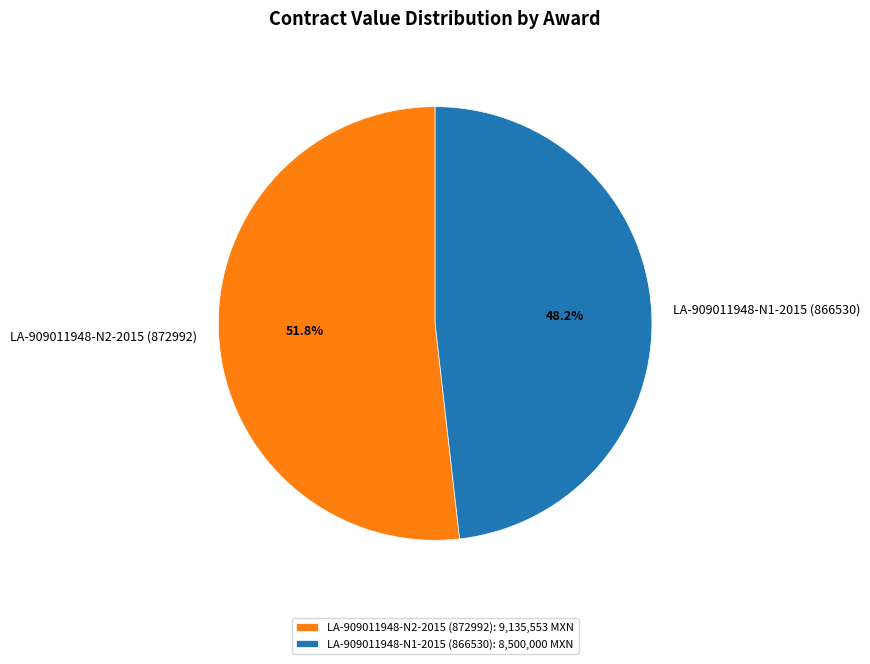

Is it true that LA-909011948-N1-2015 (866530) is 48% of the pie?

True